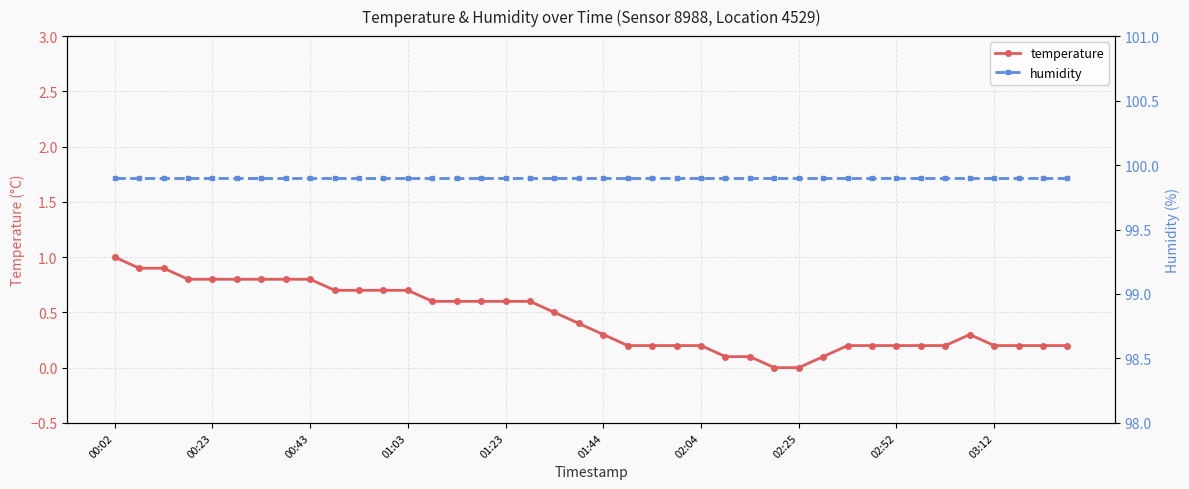

Which series has the largest range (max minus min)?

temperature